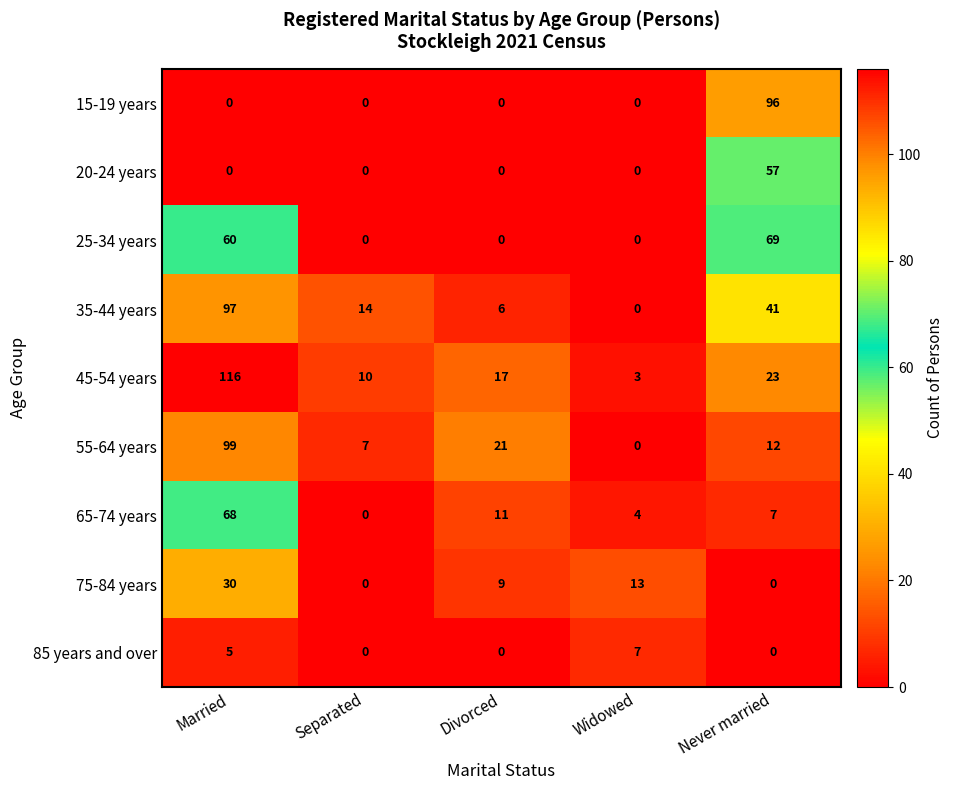

Which series has the largest range (max minus min)?

45-54 years